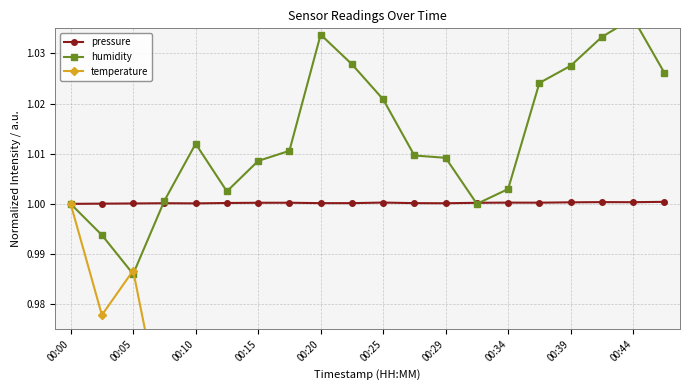

How many data points in humidity are less than 1?

2